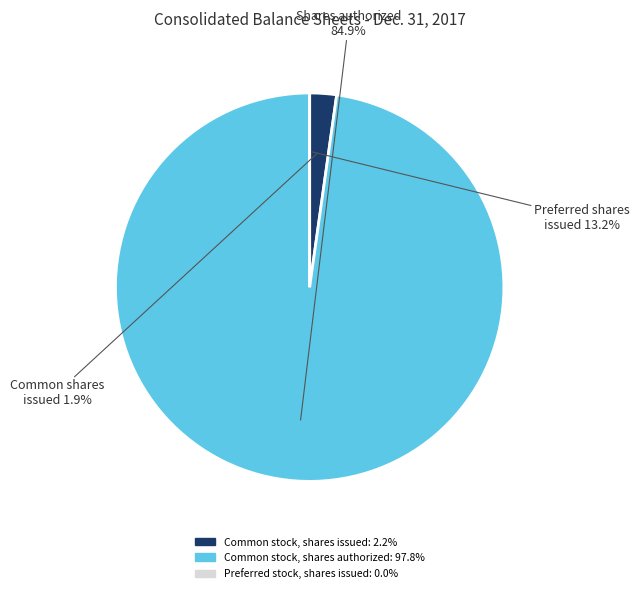

Does any single category account for the majority?

Yes